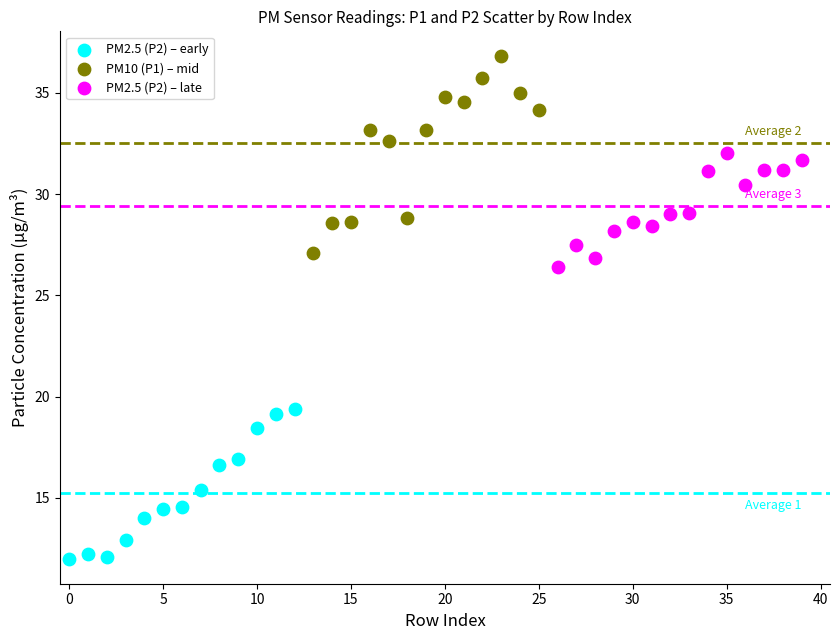

Which series reaches the minimum Y coordinate?

PM2.5 (P2) – early